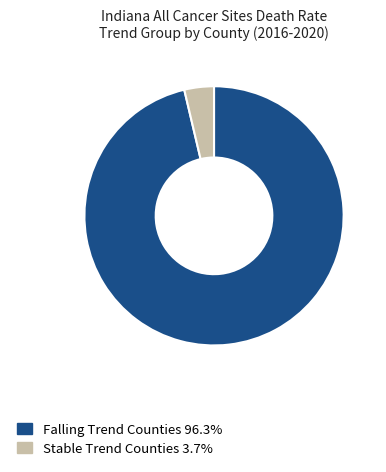

Does any single category account for the majority?

Yes